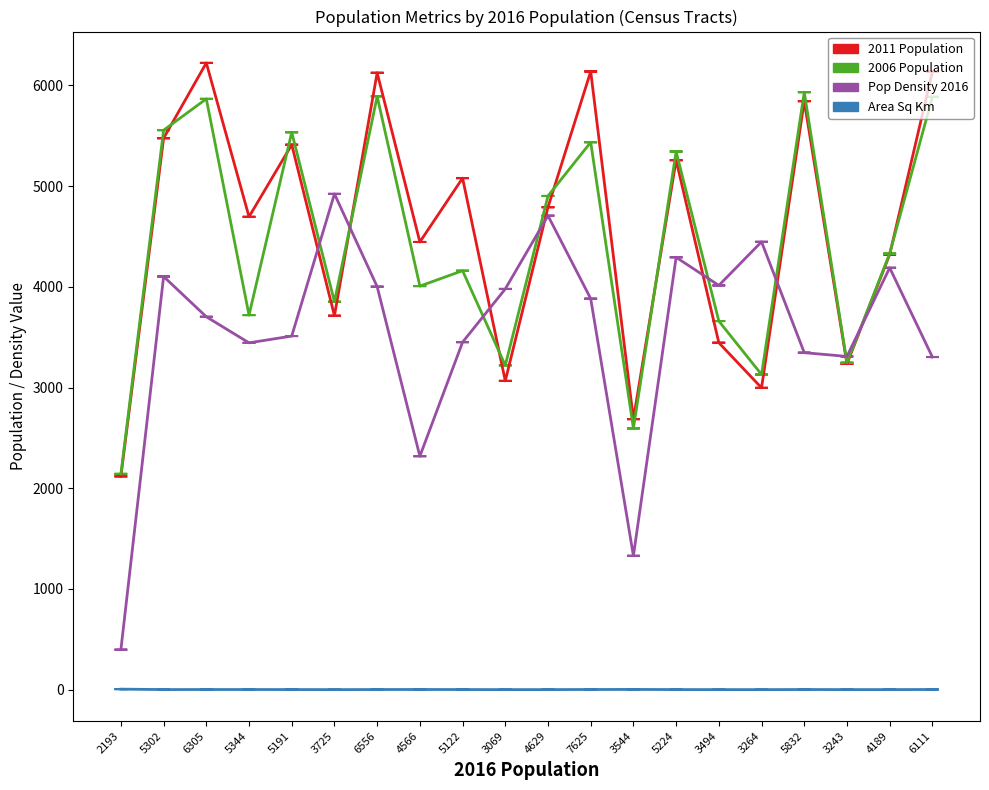

Where is 2006 Population nearest to the value 4037?

4566